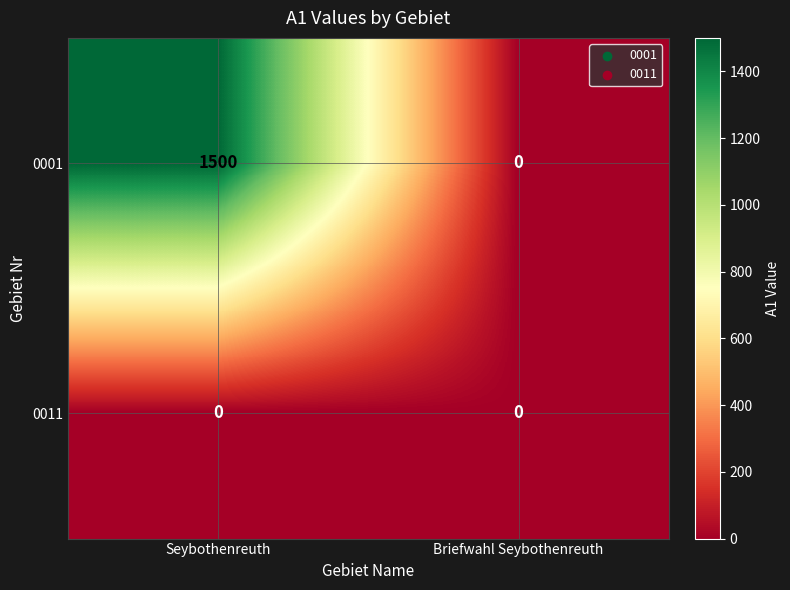

Which series has the largest total across all categories?

0001